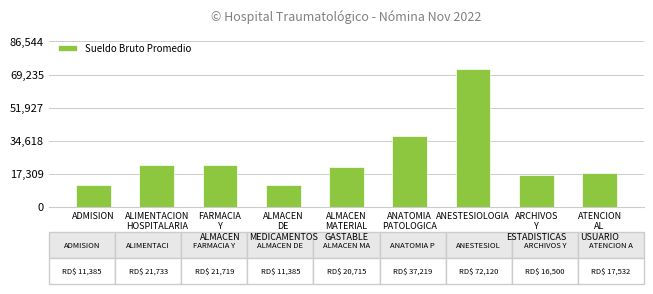

What is the maximum value shown in the chart?

72120.2